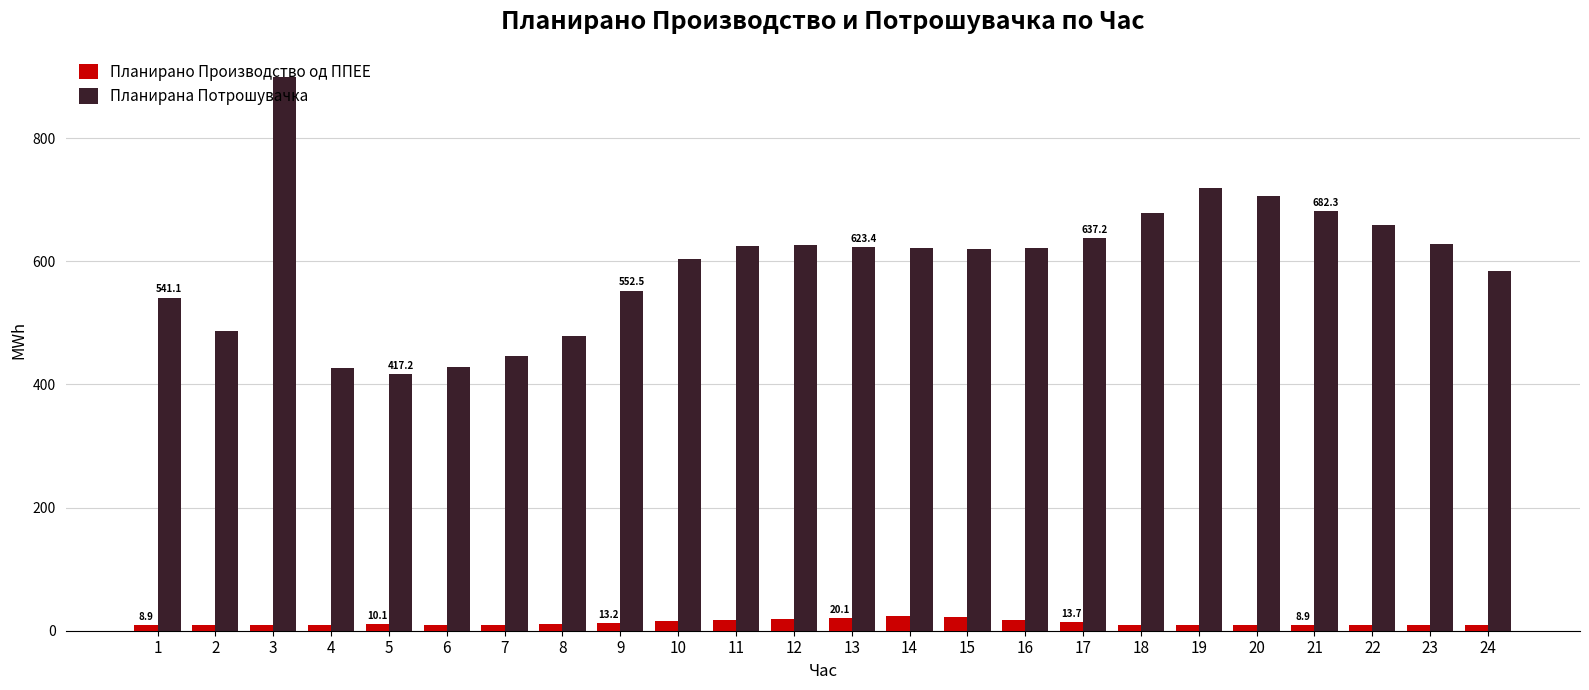

At which category is the sum across all series the highest?

3